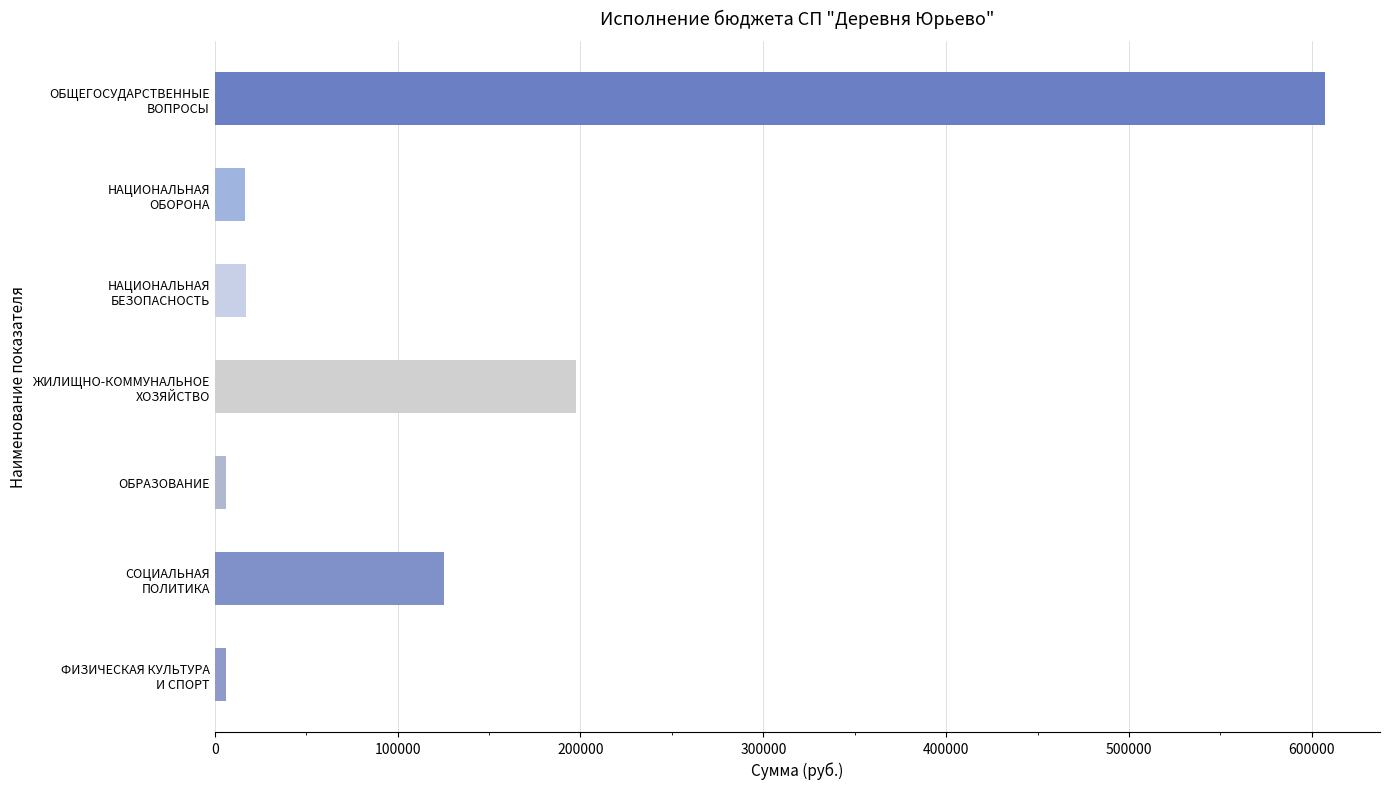

What is the value of the 3rd bar from the top?

16871.5